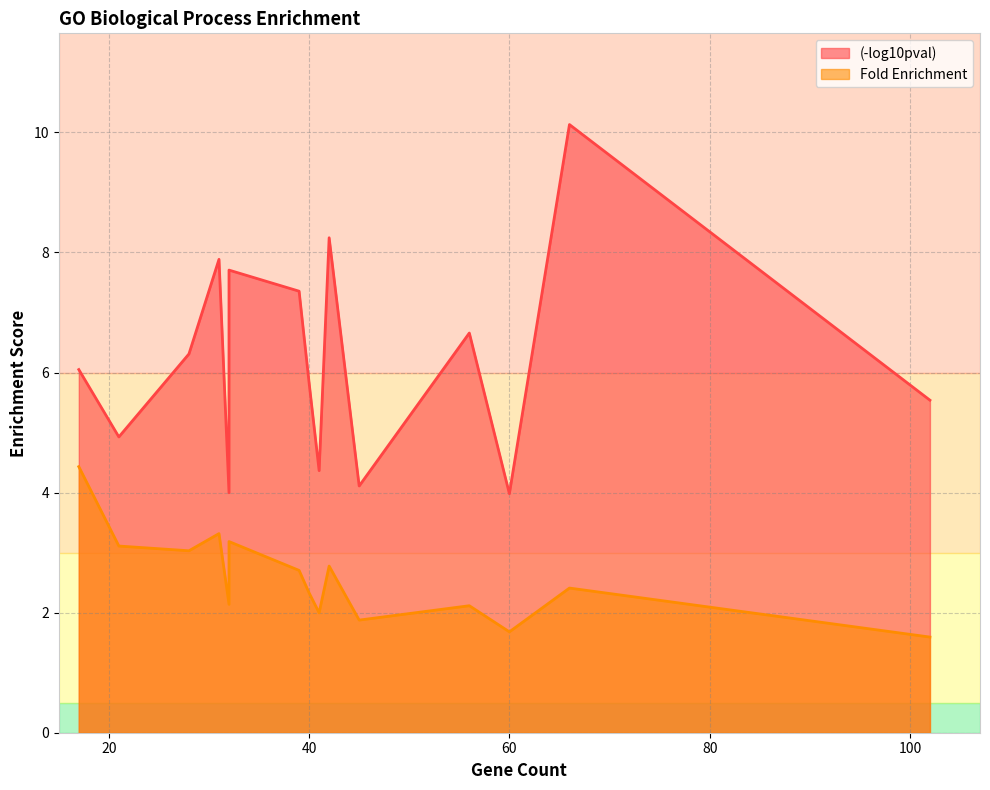

What is the average value of the (-log10pval) series?

6.2